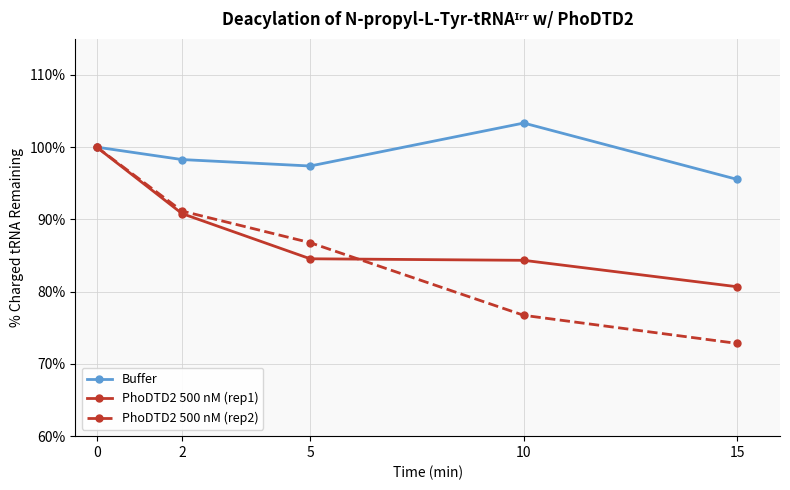

At how many categories does at least one series exceed 83?

5